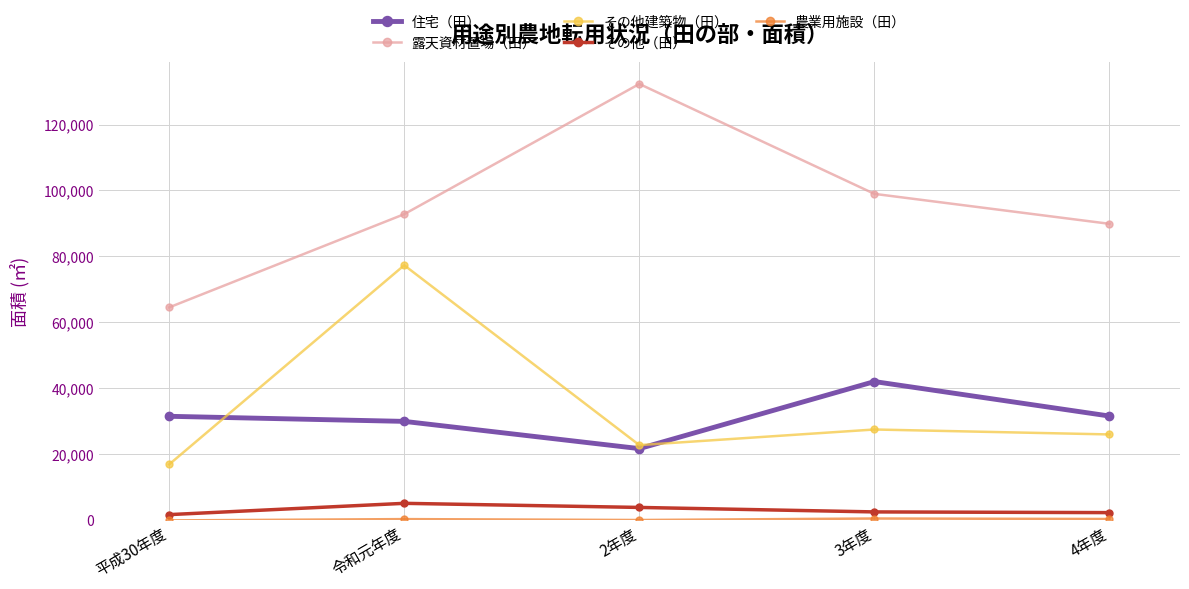

At which label does 住宅（田） reach its minimum?

2年度